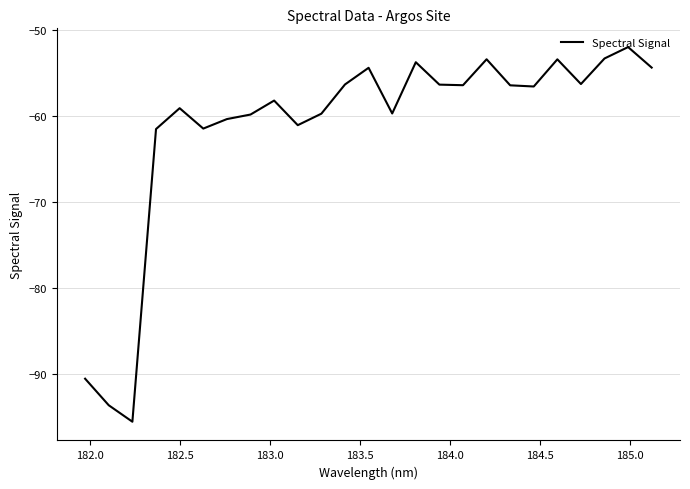

What is the smallest value displayed?

-95.6